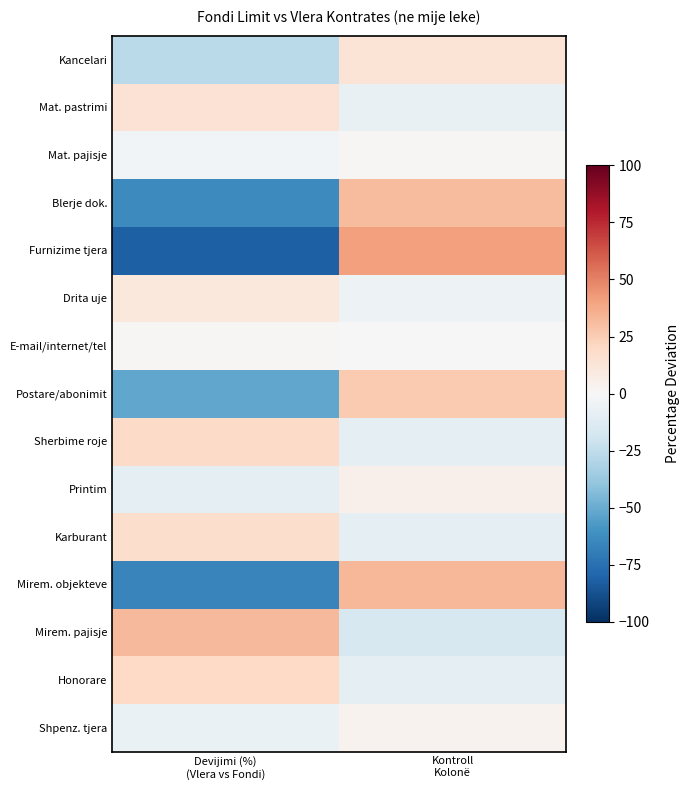

Reading right to left, transcribe all the data shown in this chart.

Kancelari: Kontroll
Kolonë=13.4	Devijimi (%)
(Vlera vs Fondi)=-26.8
Mat. pastrimi: Kontroll
Kolonë=-7.2	Devijimi (%)
(Vlera vs Fondi)=14.4
Mat. pajisje: Kontroll
Kolonë=1.5	Devijimi (%)
(Vlera vs Fondi)=-3.1
Blerje dok.: Kontroll
Kolonë=31.8	Devijimi (%)
(Vlera vs Fondi)=-63.5
Furnizime tjera: Kontroll
Kolonë=40.7	Devijimi (%)
(Vlera vs Fondi)=-81.4
Drita uje: Kontroll
Kolonë=-5.3	Devijimi (%)
(Vlera vs Fondi)=10.7
E-mail/internet/tel: Kontroll
Kolonë=-0.8	Devijimi (%)
(Vlera vs Fondi)=1.5
Postare/abonimit: Kontroll
Kolonë=26.0	Devijimi (%)
(Vlera vs Fondi)=-52.0
Sherbime roje: Kontroll
Kolonë=-9.7	Devijimi (%)
(Vlera vs Fondi)=19.3
Printim: Kontroll
Kolonë=4.8	Devijimi (%)
(Vlera vs Fondi)=-9.5
Karburant: Kontroll
Kolonë=-8.7	Devijimi (%)
(Vlera vs Fondi)=17.3
Mirem. objekteve: Kontroll
Kolonë=33.2	Devijimi (%)
(Vlera vs Fondi)=-66.3
Mirem. pajisje: Kontroll
Kolonë=-16.1	Devijimi (%)
(Vlera vs Fondi)=32.3
Honorare: Kontroll
Kolonë=-10.0	Devijimi (%)
(Vlera vs Fondi)=20.0
Shpenz. tjera: Kontroll
Kolonë=3.5	Devijimi (%)
(Vlera vs Fondi)=-7.0